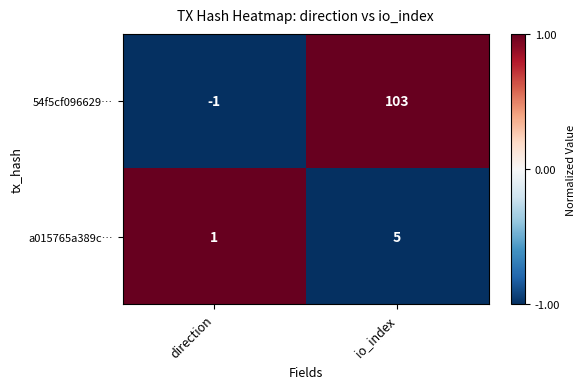

Rank the series by their maximum value, from highest to lowest.

54f5cf096629…, a015765a389c…